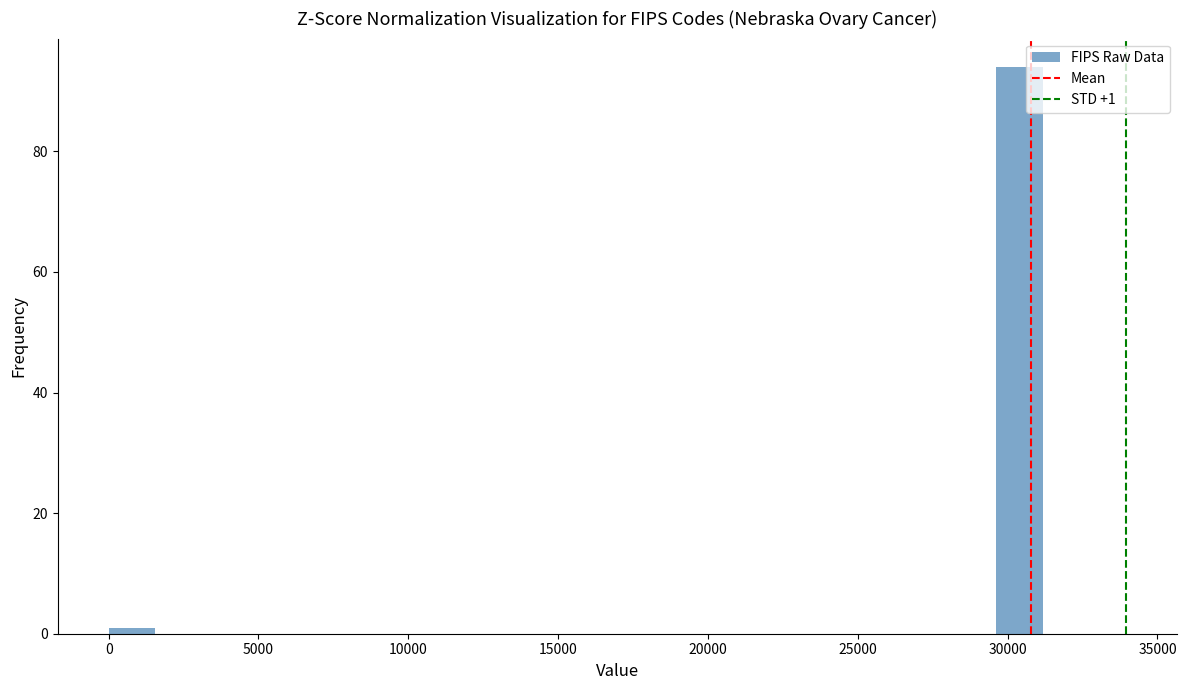

Read against the x-axis, roughly where is the centre of the tallest bar?

30500